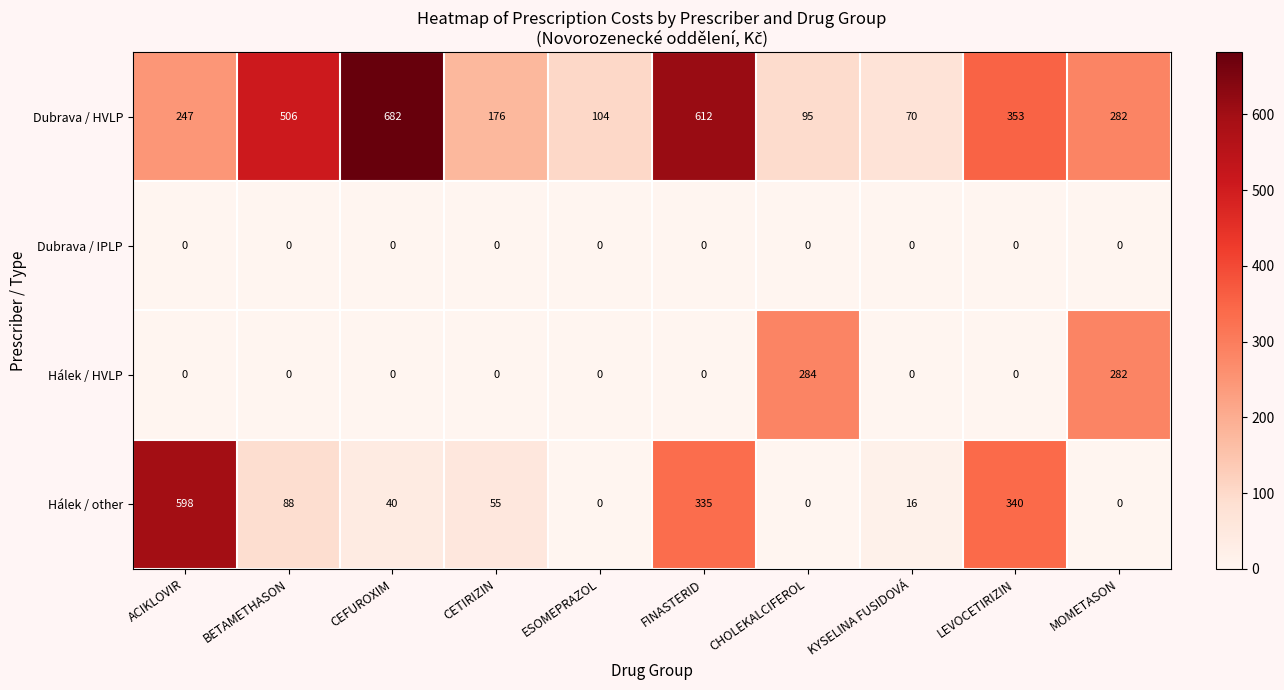

Rank the series by their average value, from lowest to highest.

Dubrava / IPLP, Hálek / HVLP, Hálek / other, Dubrava / HVLP